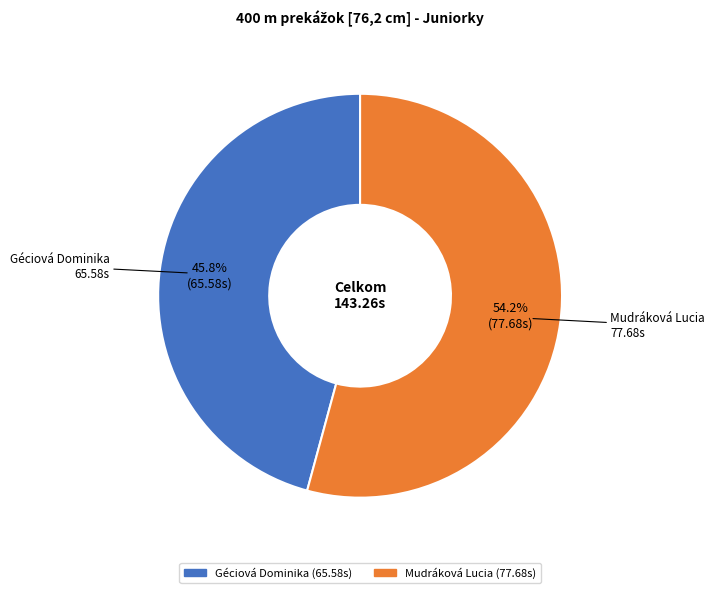

Combined, what portion of the pie is Mudráková Lucia and Géciová Dominika?

100.0%